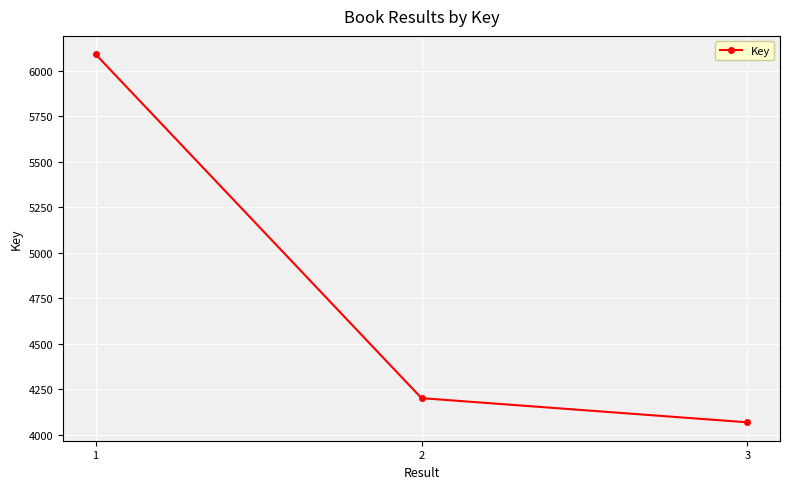

How many lines are shown in the chart?

1